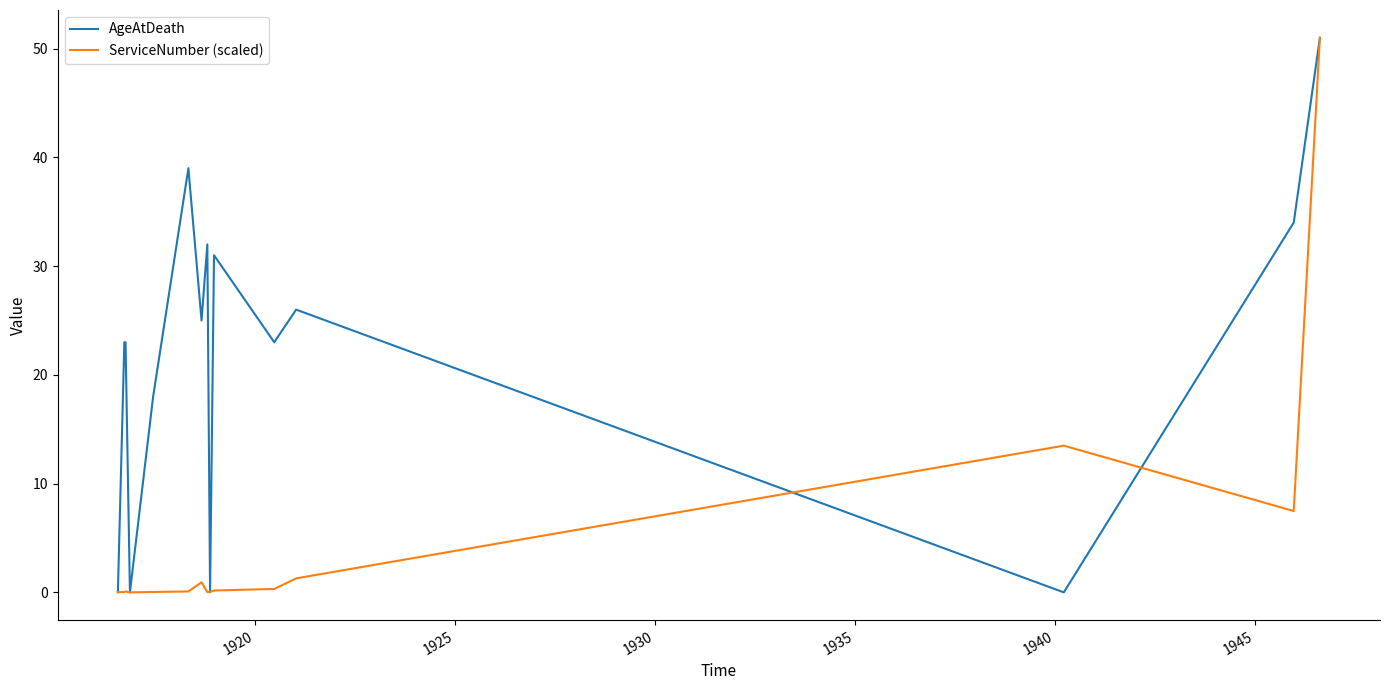

What is the maximum value shown in the chart?

51.0